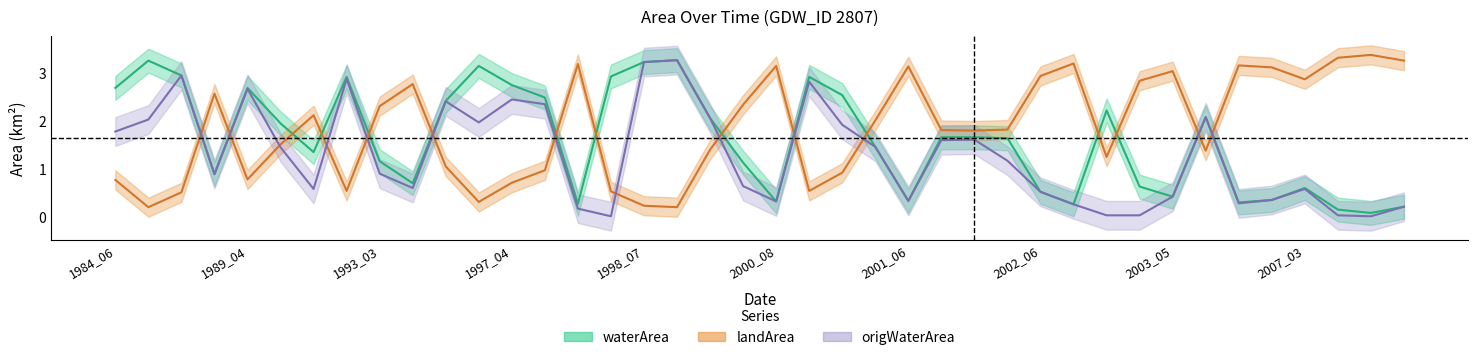

At which label is landArea closest to 1?

1997_05